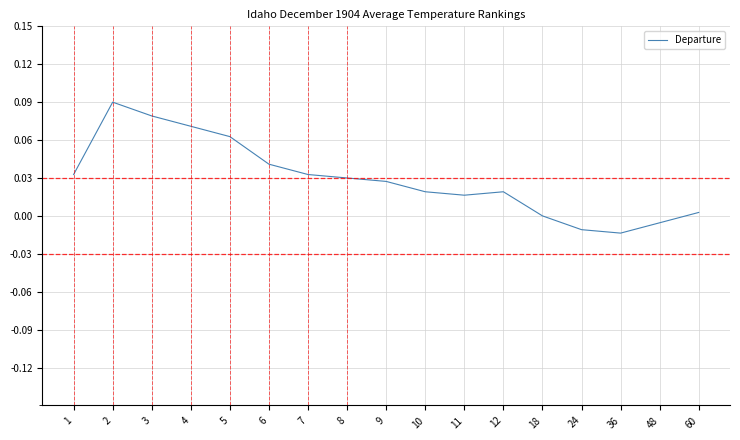

Is it true that the value at 36 is -0.0?

True